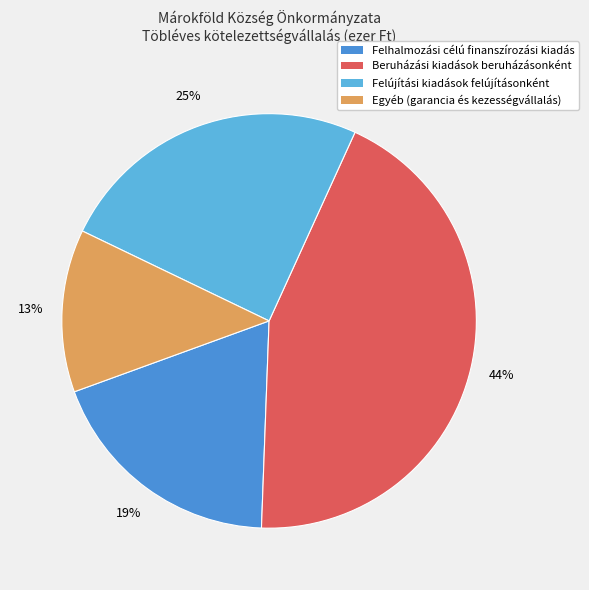

The Egyéb (garancia és kezességvállalás) slice represents 13% of the pie. True or false?

True